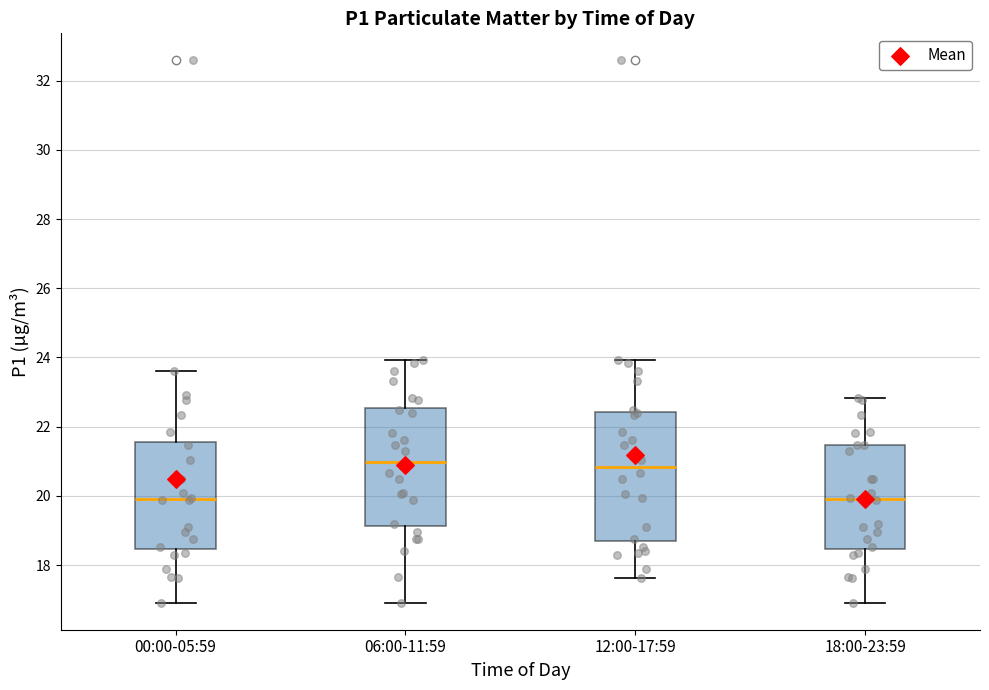

Where is the upper edge of the box for 12:00-17:59 on the y-axis? The values are not printed on the chart, so give them approximately, as read against the axis.

22.4